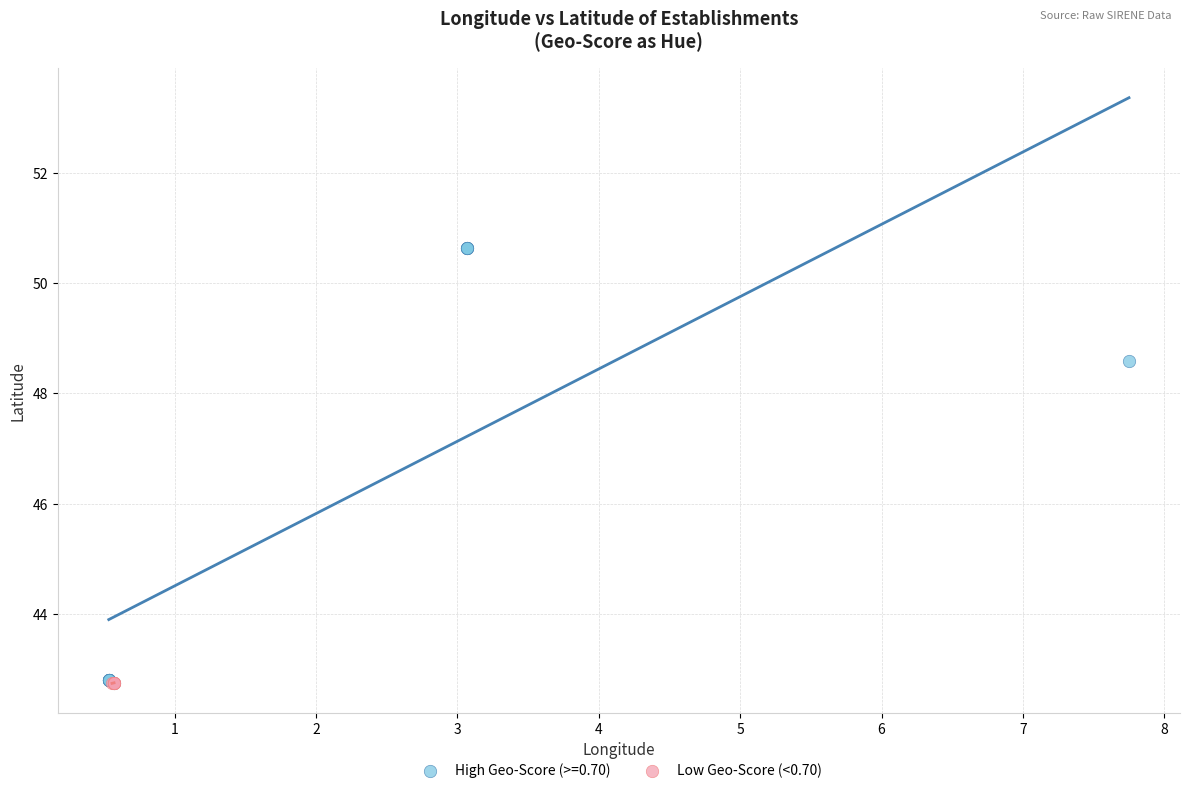

Which series has the widest spread of Y values?

High Geo-Score (>=0.70)